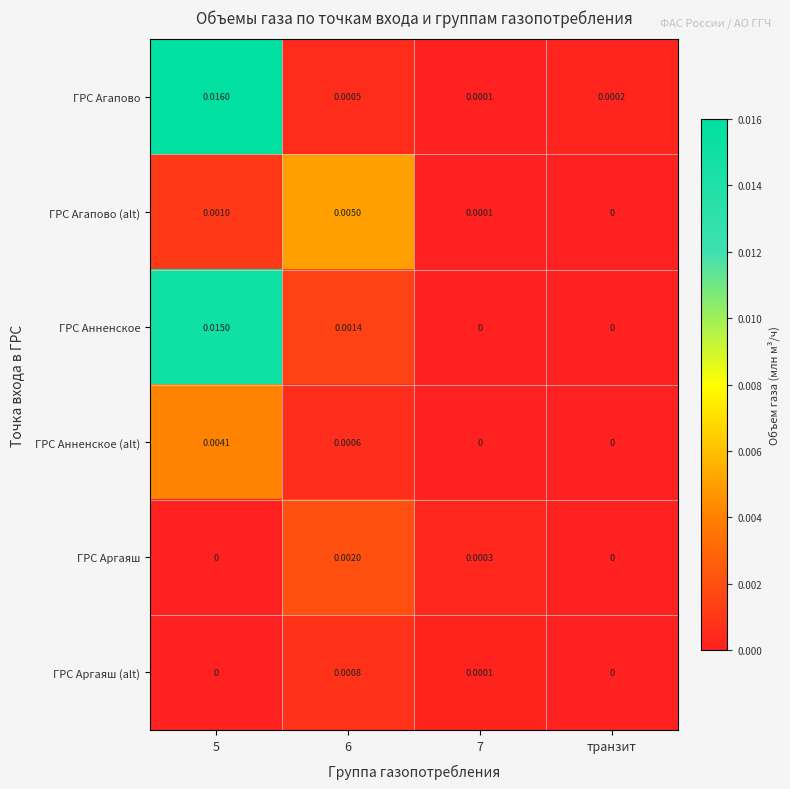

Which series has the widest spread of values?

ГРС Агапово